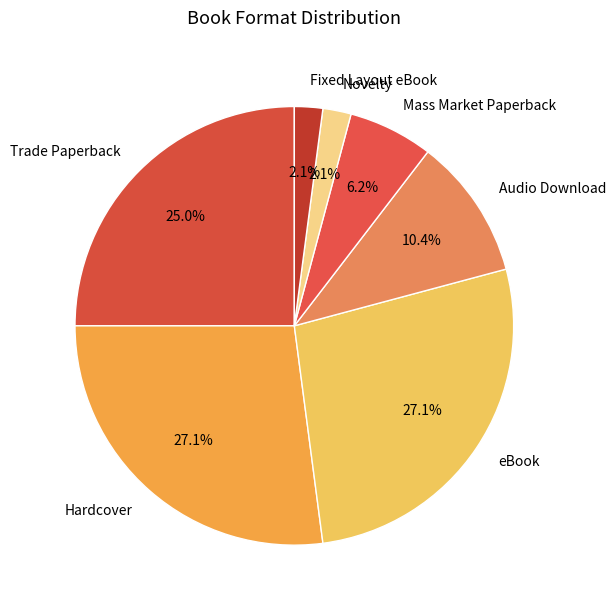

To the nearest percent, what is the difference between the Audio Download and Fixed Layout eBook slice percentages?

8%